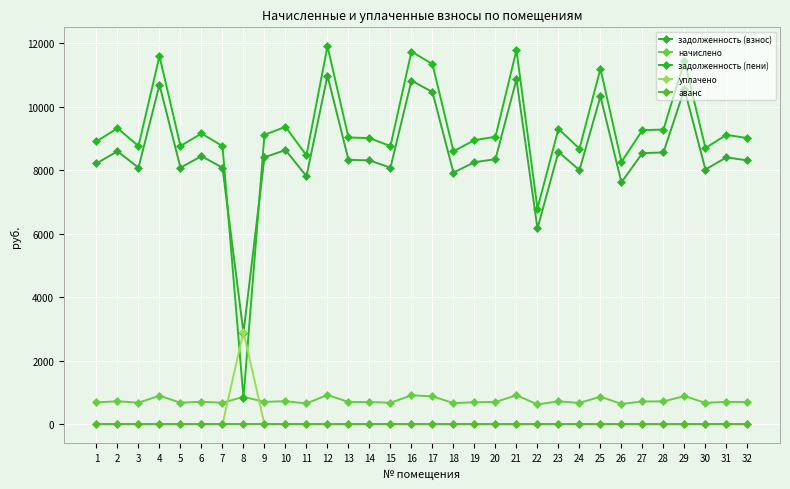

What is the maximum value for задолженность (взнос)?

10982.4